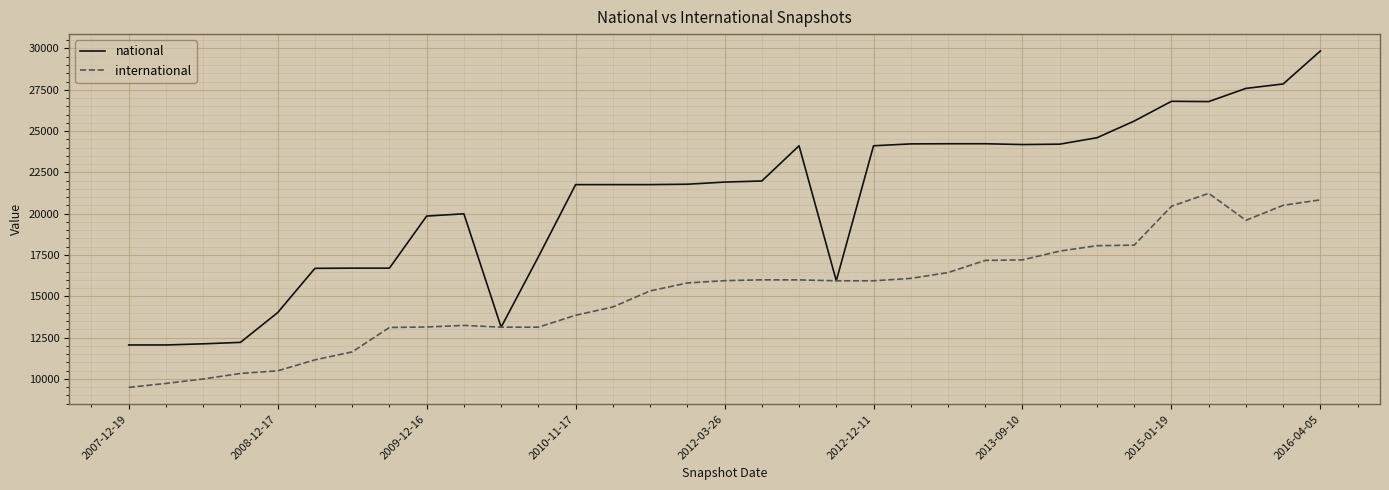

List the series in order of their overall mean, highest first.

national, international